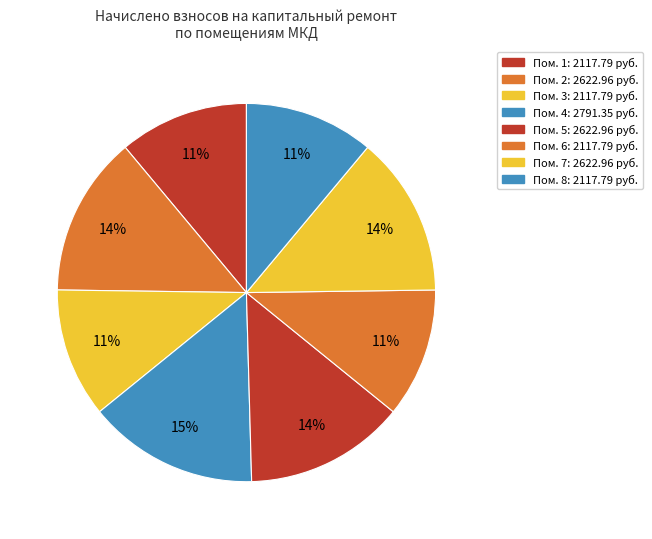

Count the number of slices in the pie.

8